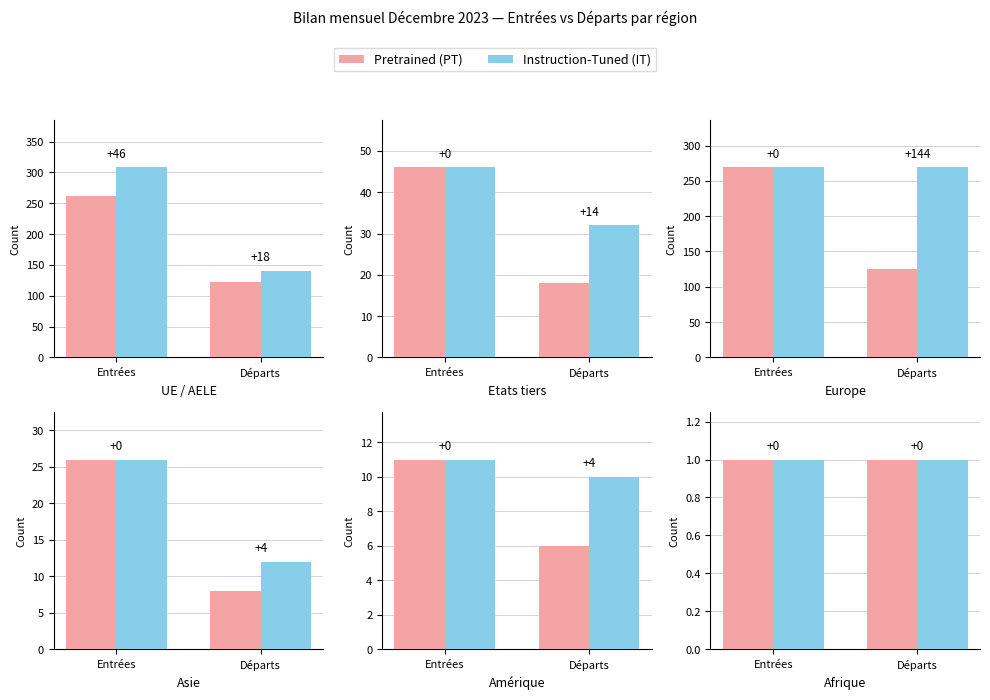

What is the difference between the maximum and minimum values in the Instruction-Tuned (IT) series?

308